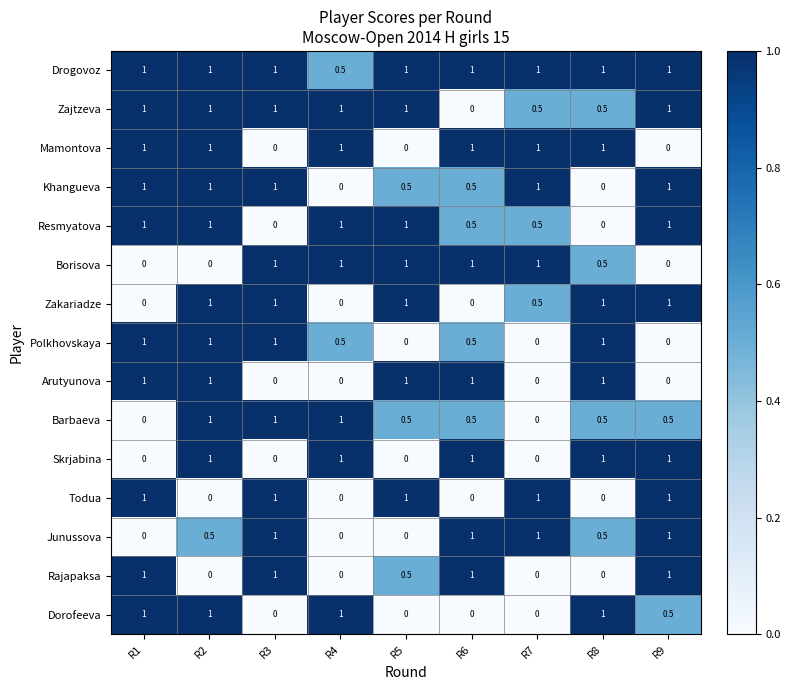

How many Mamontova values are between 0 and 1?

9